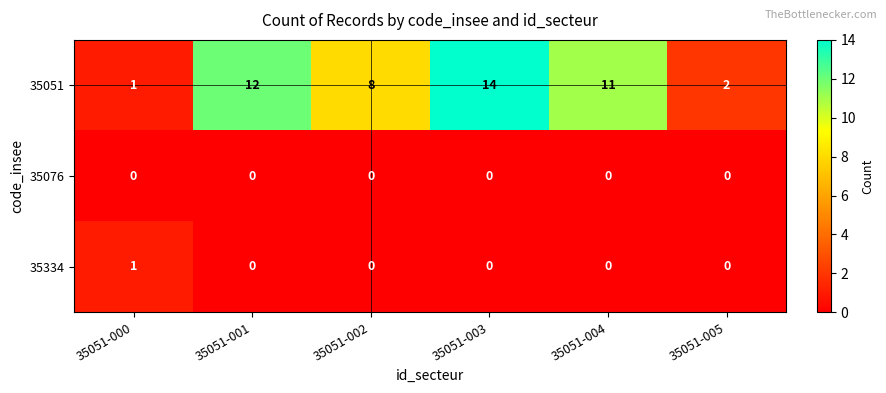

True or false: 35051 has a value of 1 at 35051-005.

False